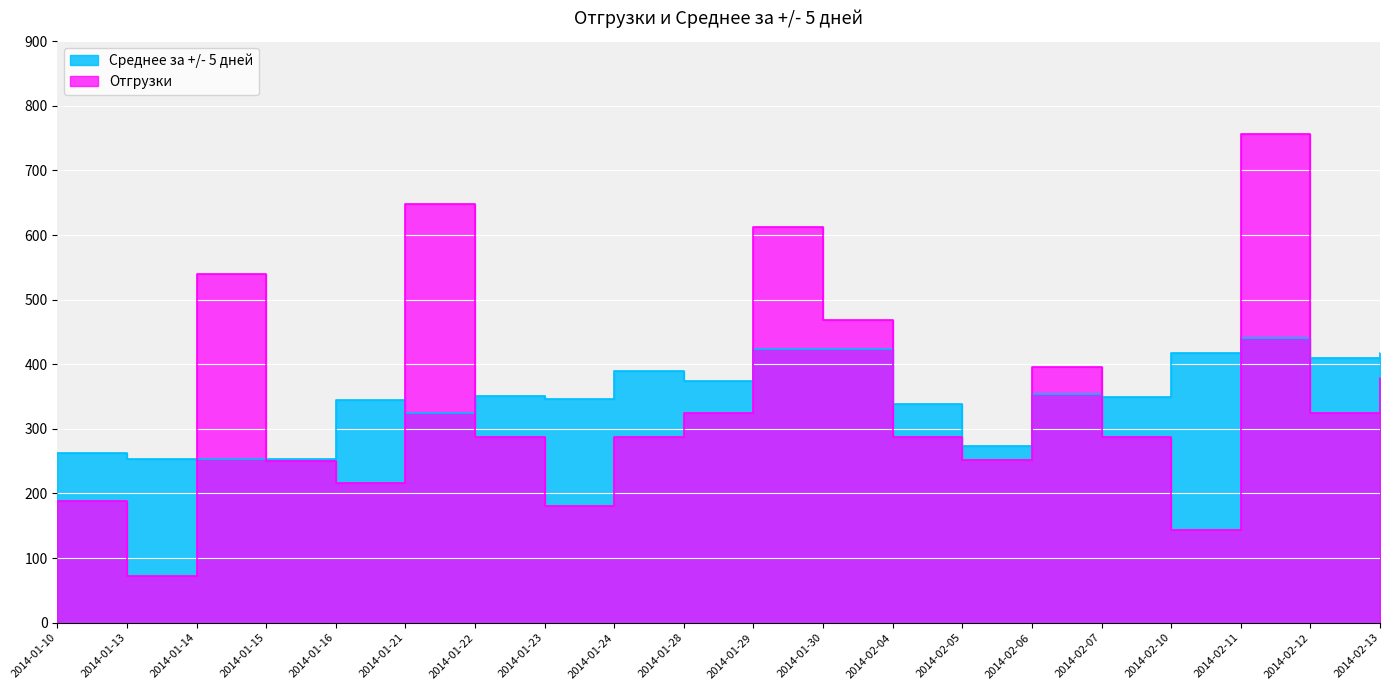

What is the difference between the Среднее за +/- 5 дней values at 2014-02-11 and 2014-01-22?

90.0